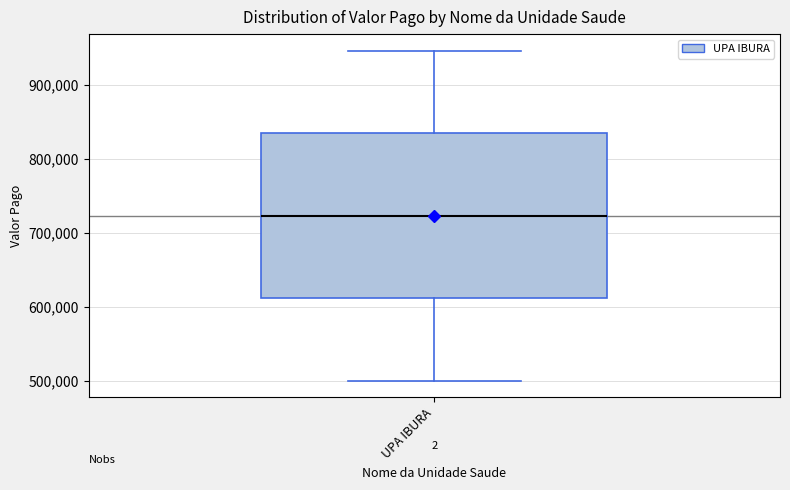

Transcribe this box plot: give where the median line is, the range the box spans, and where the two whiskers end, as read against the y-axis. The values are not printed on the chart, so give them approximately, as read against the axis.

median 720000, box 610000 to 830000, whiskers 500000 to 950000